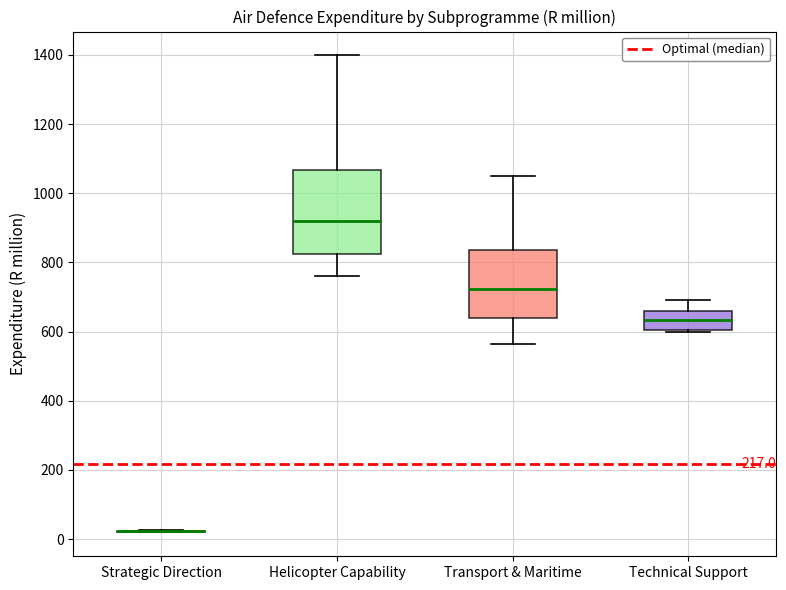

Reading left to right, read every box against the y-axis: the position of its median line, the range the box covers, and the ends of its whiskers. The values are not printed on the chart, so give them approximately, as read against the axis.

Strategic Direction: box collapsed to a line at 20, whiskers 20 to 20
Helicopter Capability: median 920, box 820 to 1060, whiskers 760 to 1400
Transport & Maritime: median 720, box 640 to 840, whiskers 560 to 1040
Technical Support: median 640, box 600 to 660, whiskers 600 (just below the box's lower edge) to 700